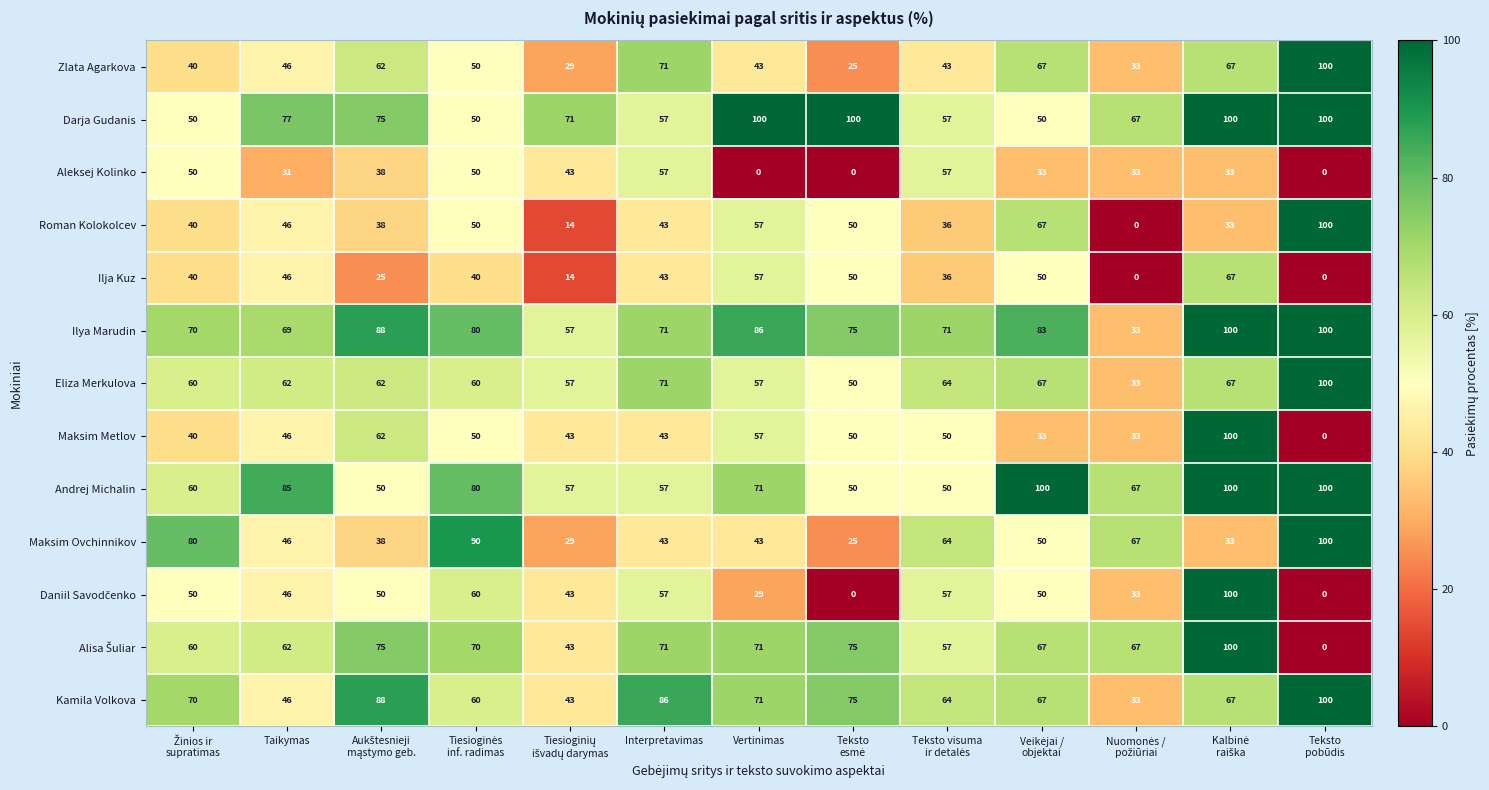

At which label does Andrej Michalin first exceed 67?

Taikymas